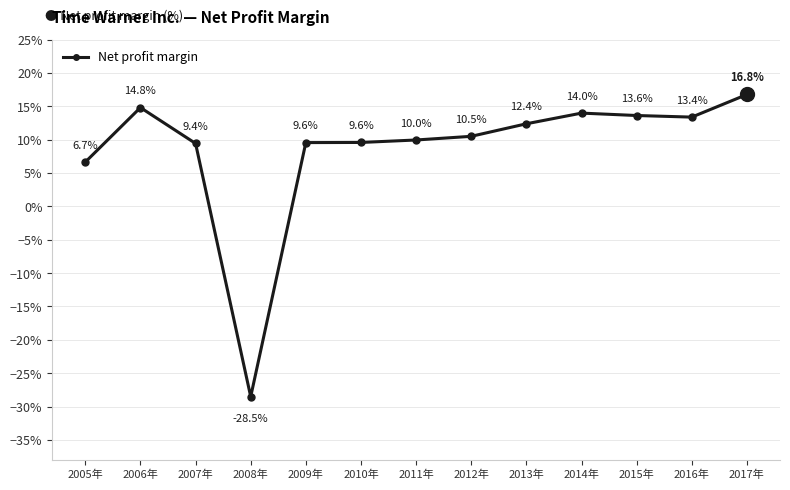

Is this an area chart (filled region under the line)?

No